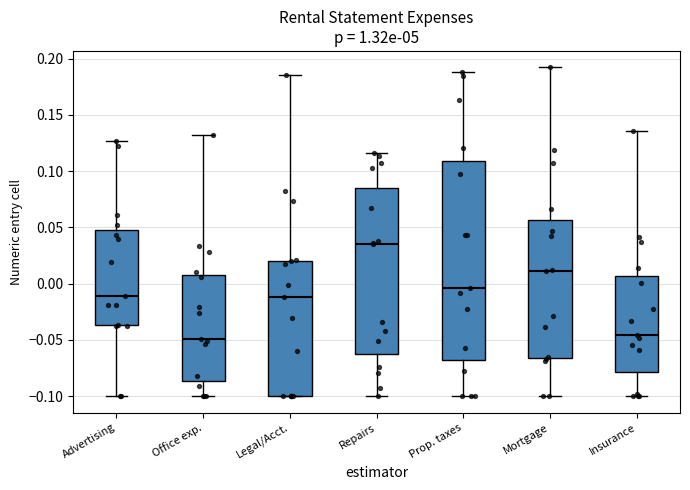

Reading left to right, transcribe this box plot: for each box, give where its median line is, the range the box spans, and where its two whiskers end, as read against the y-axis. The values are not printed on the chart, so give them approximately, as read against the axis.

Advertising: median -0.010, box -0.035 to 0.050, whiskers -0.100 to 0.125
Office exp.: median -0.050, box -0.085 to 0.010, whiskers -0.100 to 0.130
Legal/Acct.: median -0.010, box -0.100 to 0.020, whiskers -0.100 to 0.185
Repairs: median 0.035, box -0.065 to 0.085, whiskers -0.100 to 0.115
Prop. taxes: median -0.005, box -0.065 to 0.110, whiskers -0.100 to 0.190
Mortgage: median 0.010, box -0.065 to 0.055, whiskers -0.100 to 0.190
Insurance: median -0.045, box -0.080 to 0.005, whiskers -0.100 to 0.135